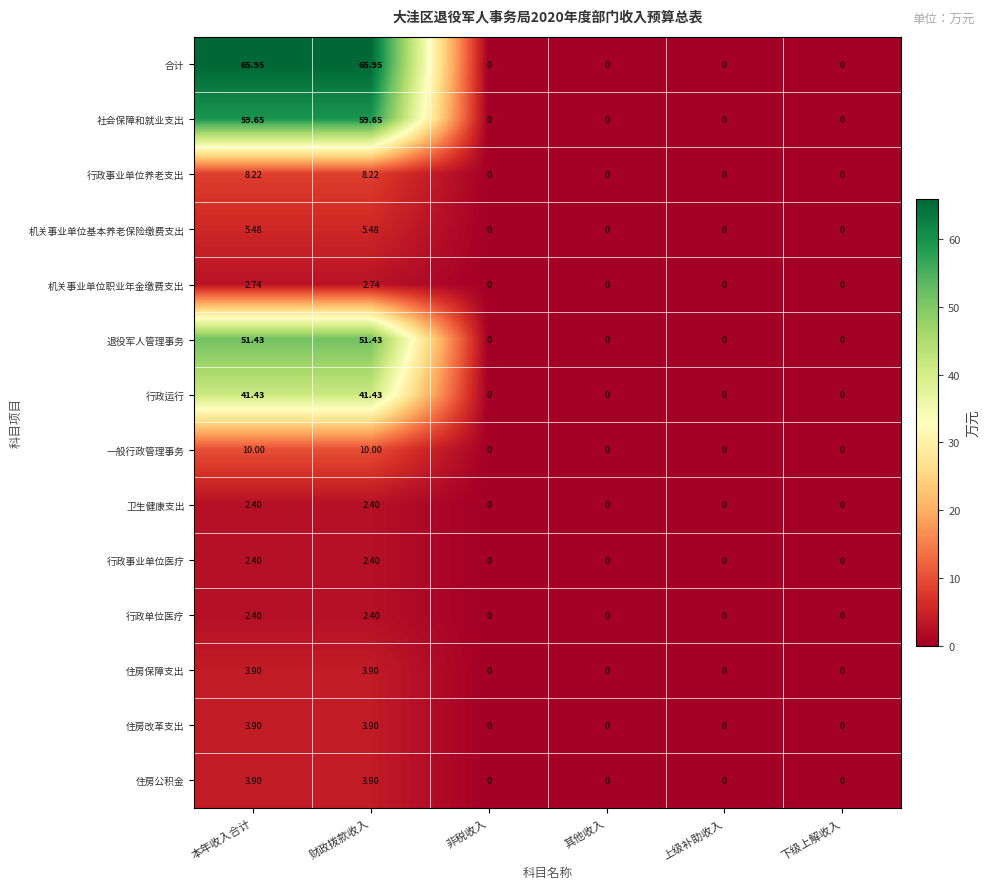

How many positive values does the 退役军人管理事务 series have?

2